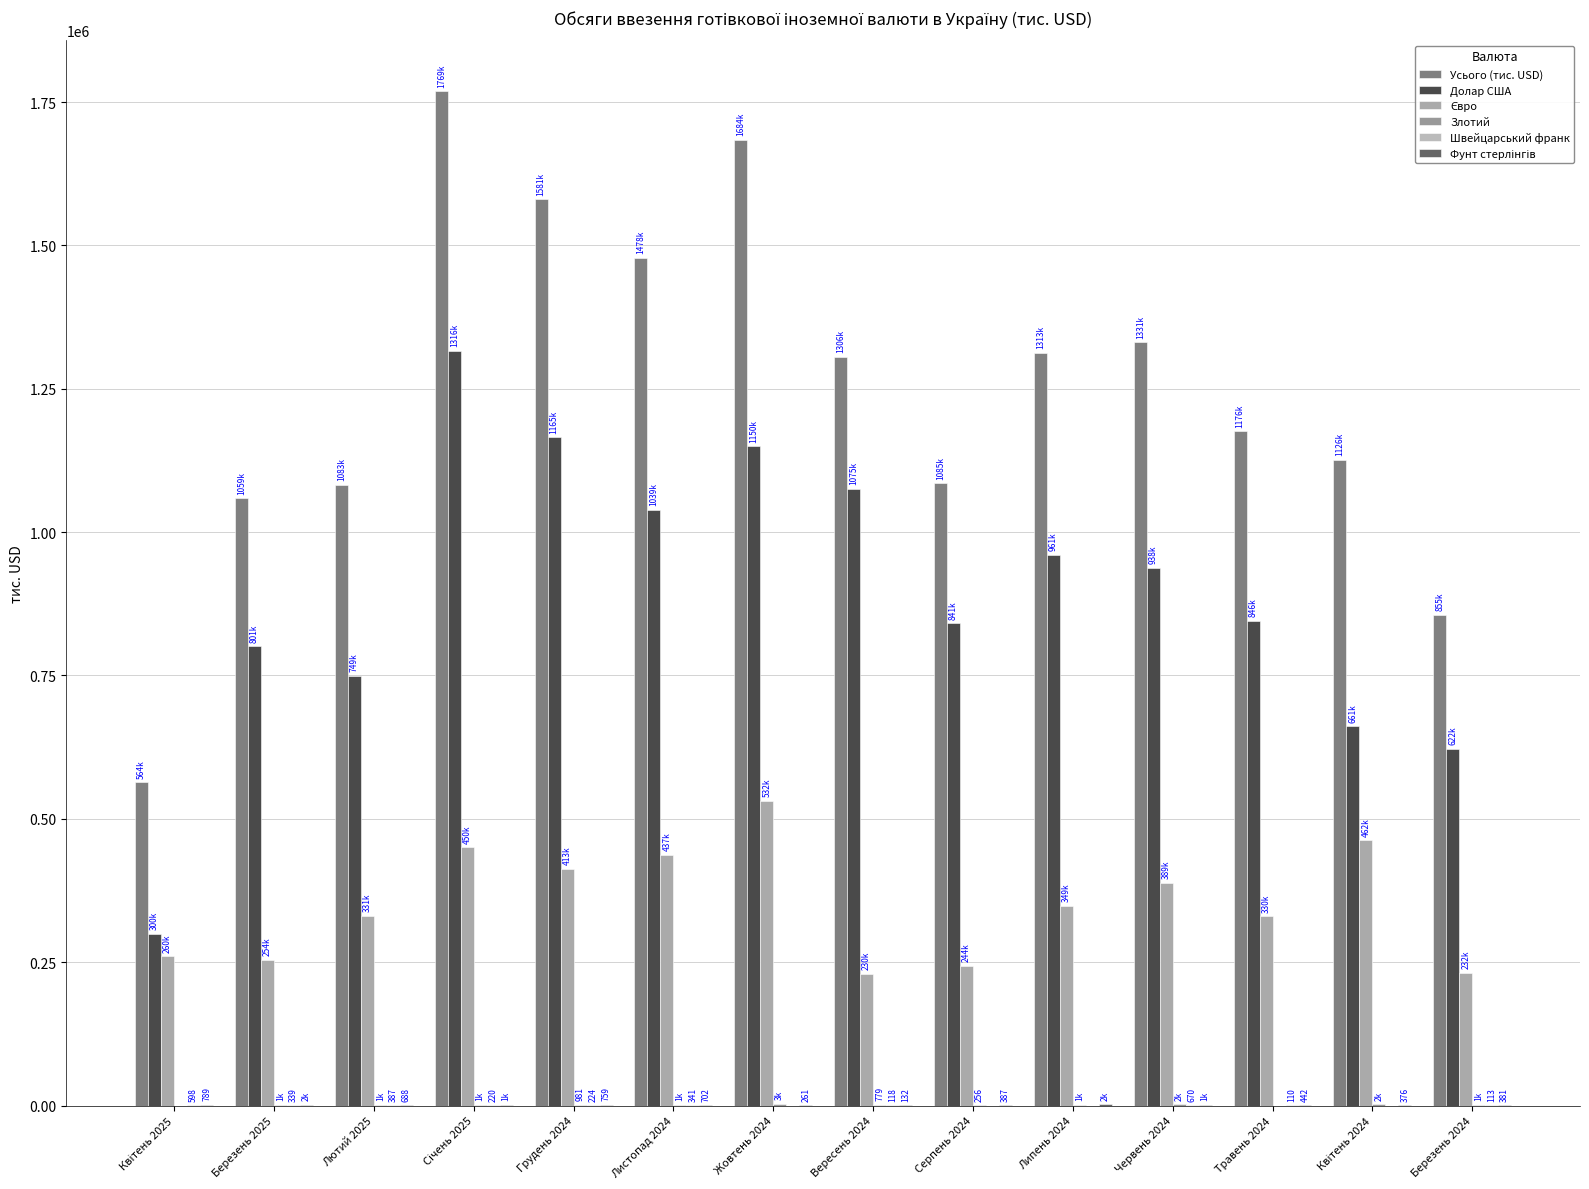

How many distinct data groups are displayed?

6